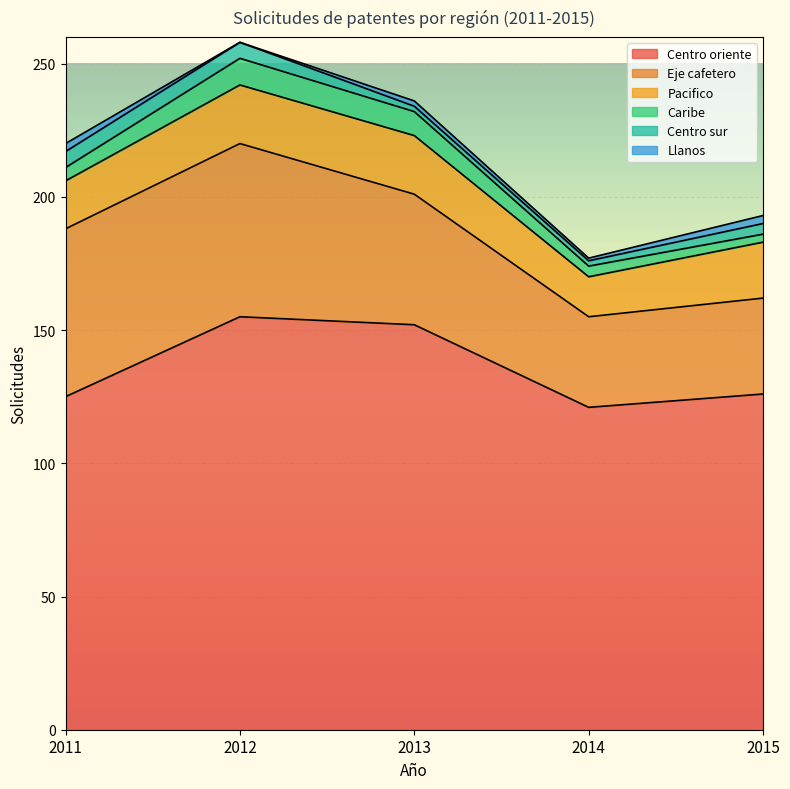

What is the difference between the maximum and minimum values in the Eje cafetero series?

31